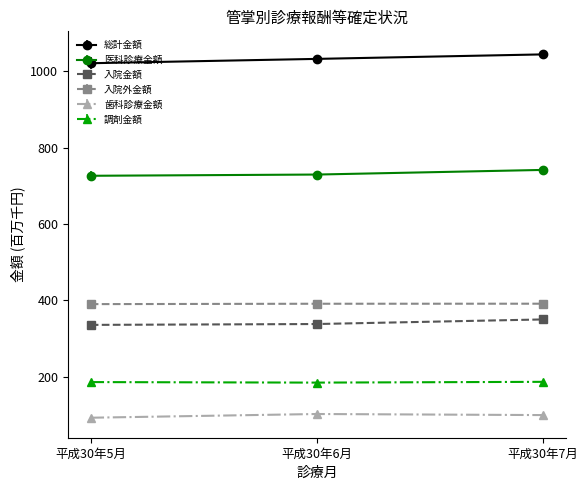

List the series in order of their peak value, lowest first.

歯科診療金額, 調剤金額, 入院金額, 入院外金額, 医科診療金額, 総計金額